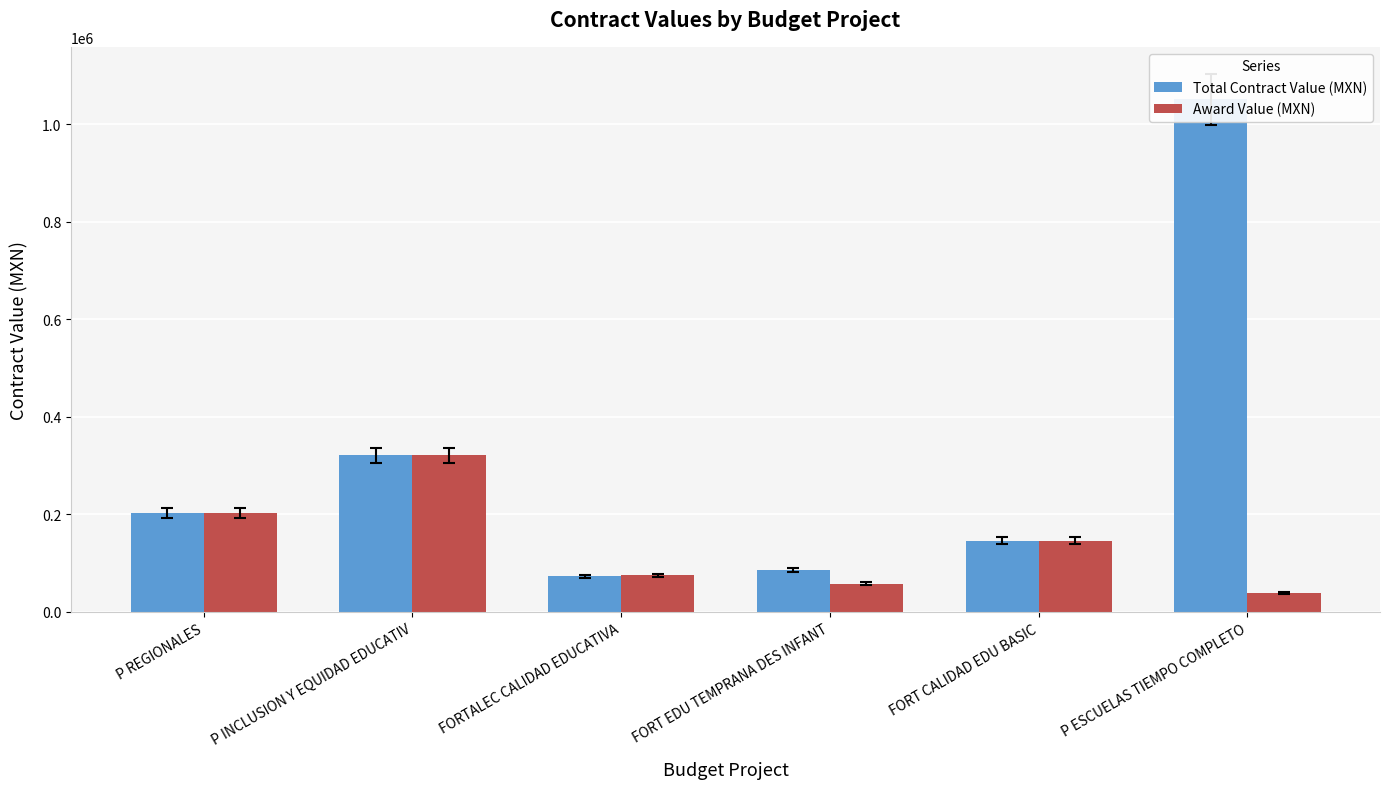

What is the sum of the Award Value (MXN) values at FORT EDU TEMPRANA DES INFANT and P INCLUSION Y EQUIDAD EDUCATIV?

378823.8